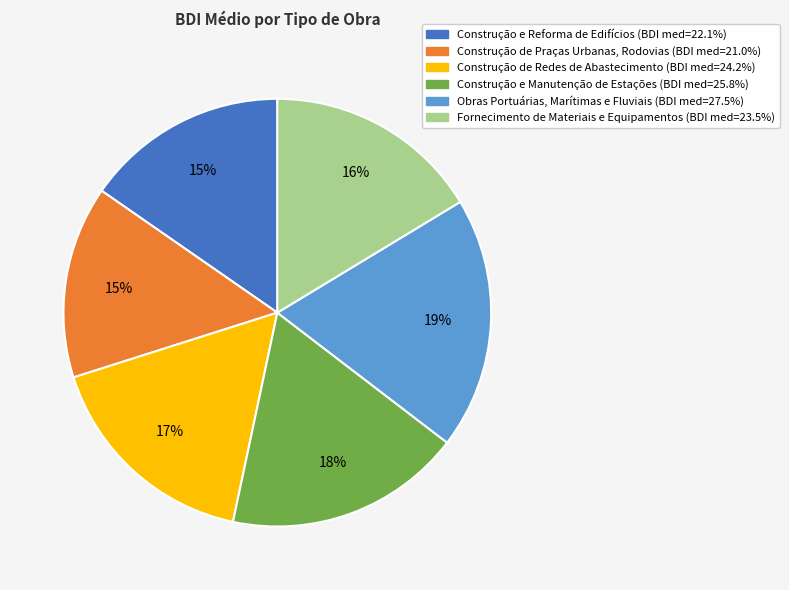

Does Construção de Redes de Abastecimento represent more than half of the total?

No